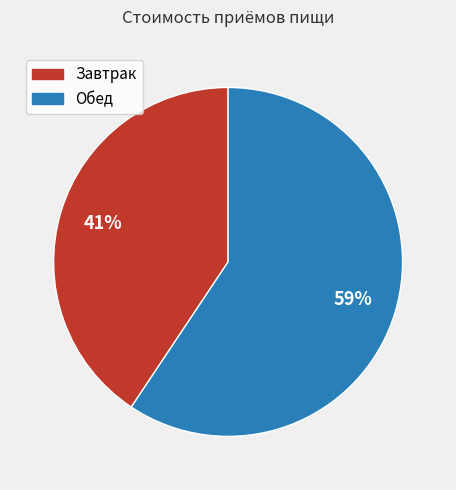

Is there a majority slice in this chart?

Yes